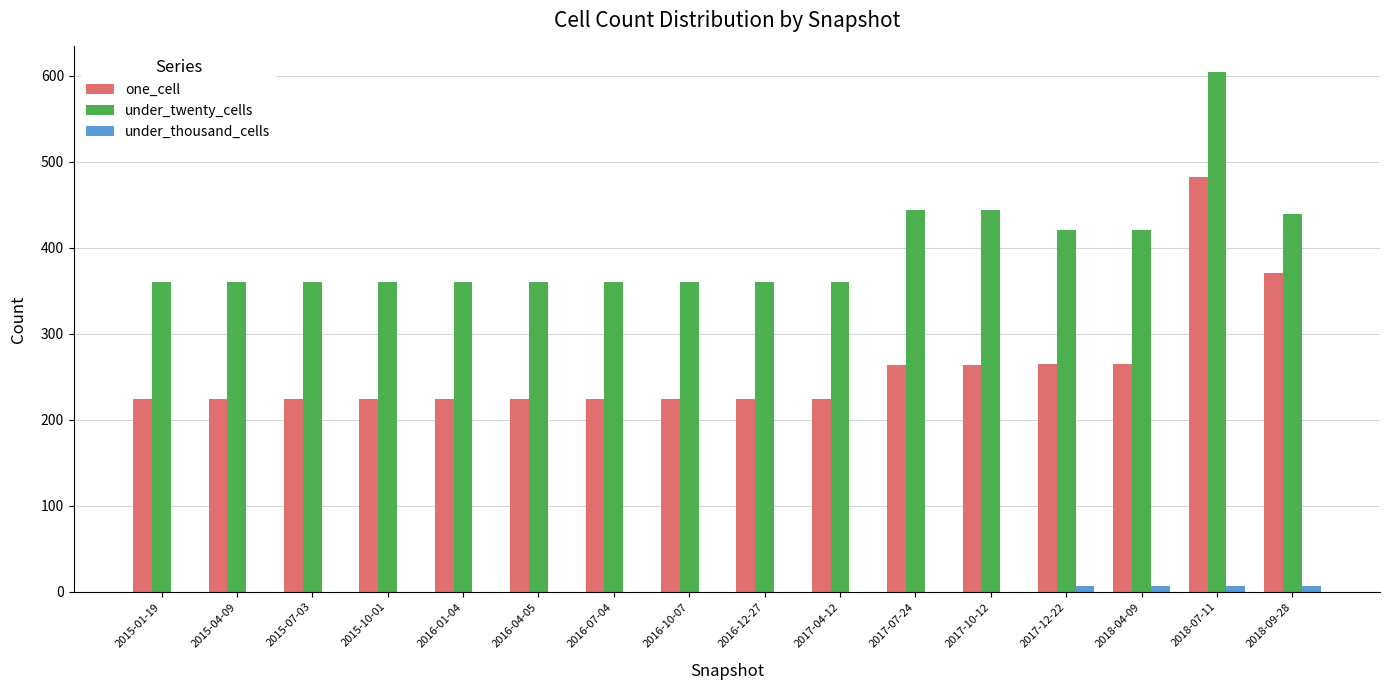

What is the sum of all under_twenty_cells values?

6373